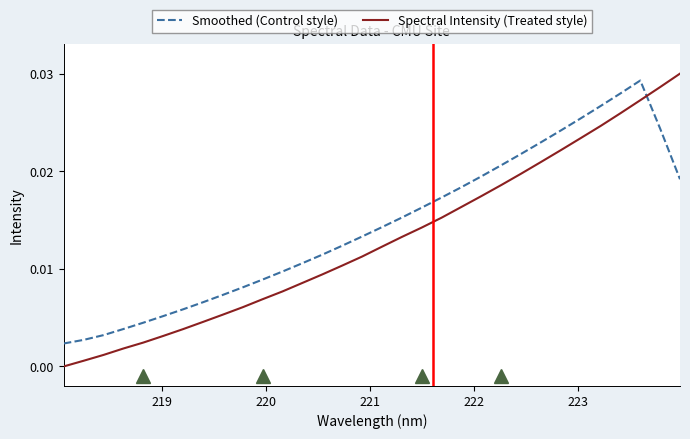

True or false: Smoothed (Control style) and Spectral Intensity (Treated style) intersect in this chart.

True